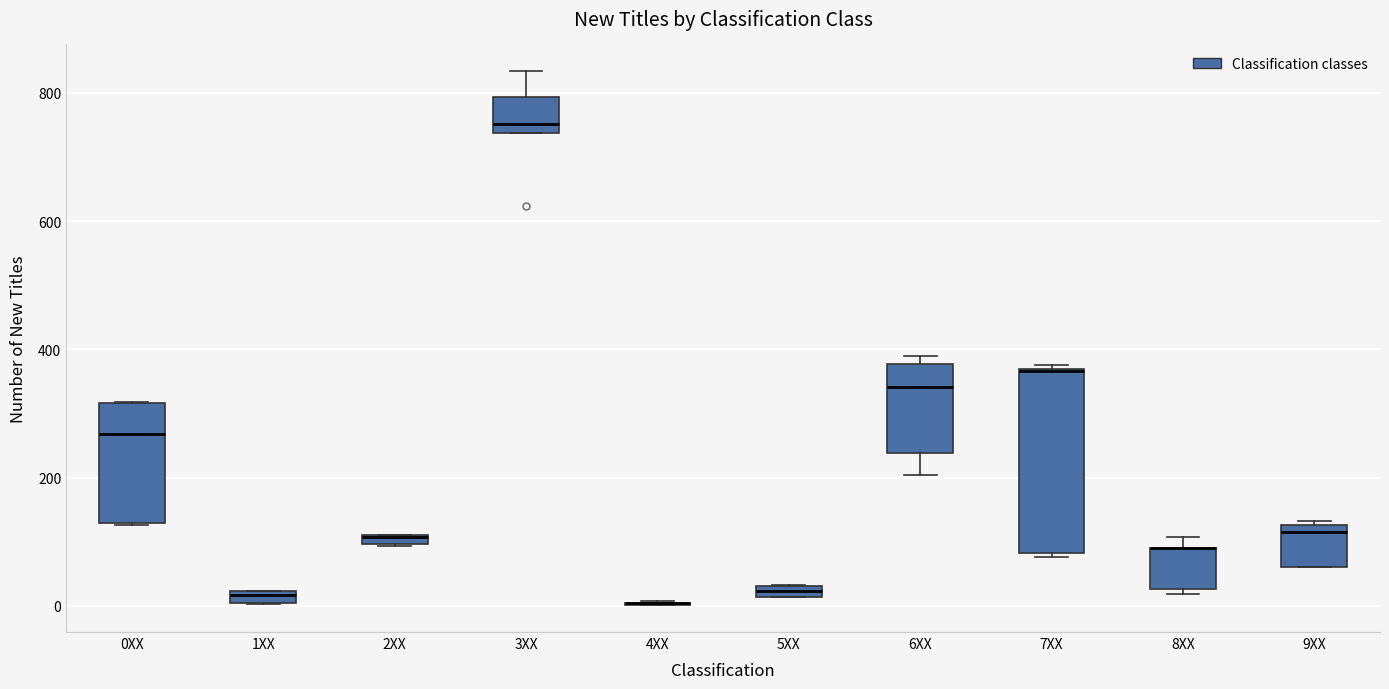

Comparing the boxes themselves (not the whiskers), which one is the tallest?

7XX